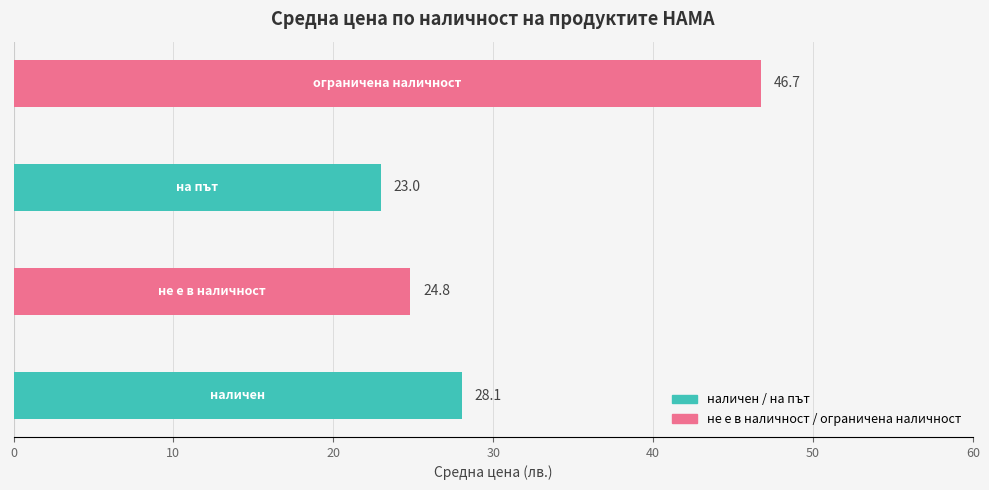

Reading right to left, transcribe all the data shown in this chart.

30=46.7	20=23.0	10=24.8	0=28.1